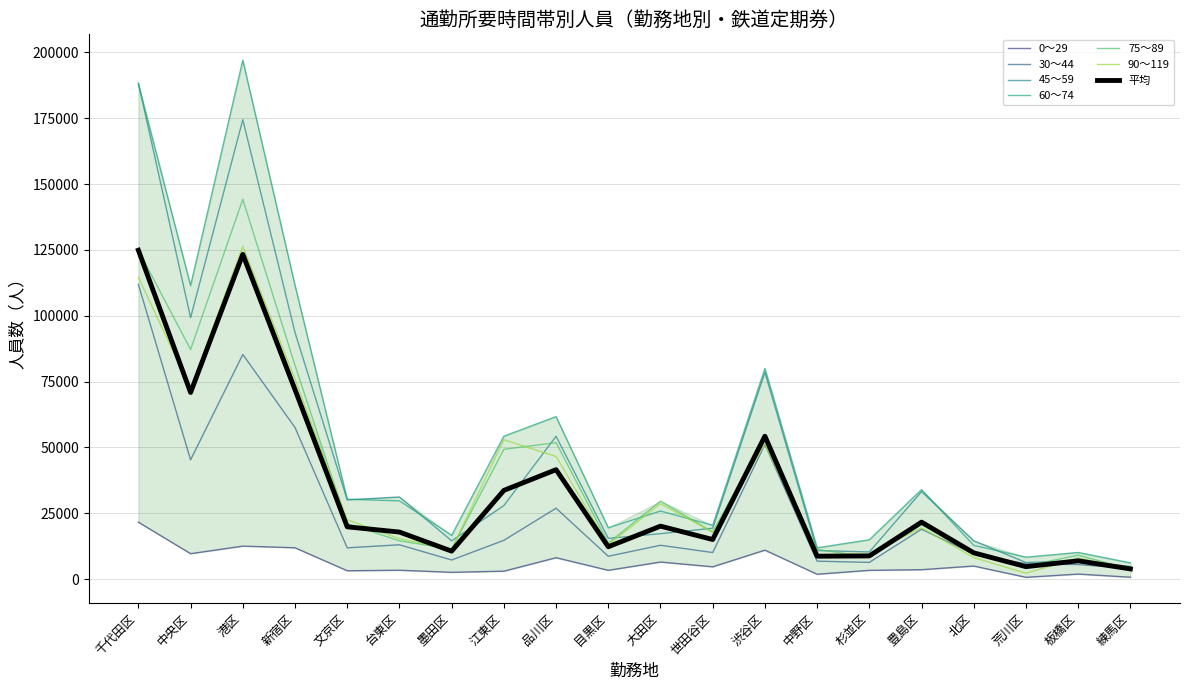

How many data points in 60～74 are above 29739?

9